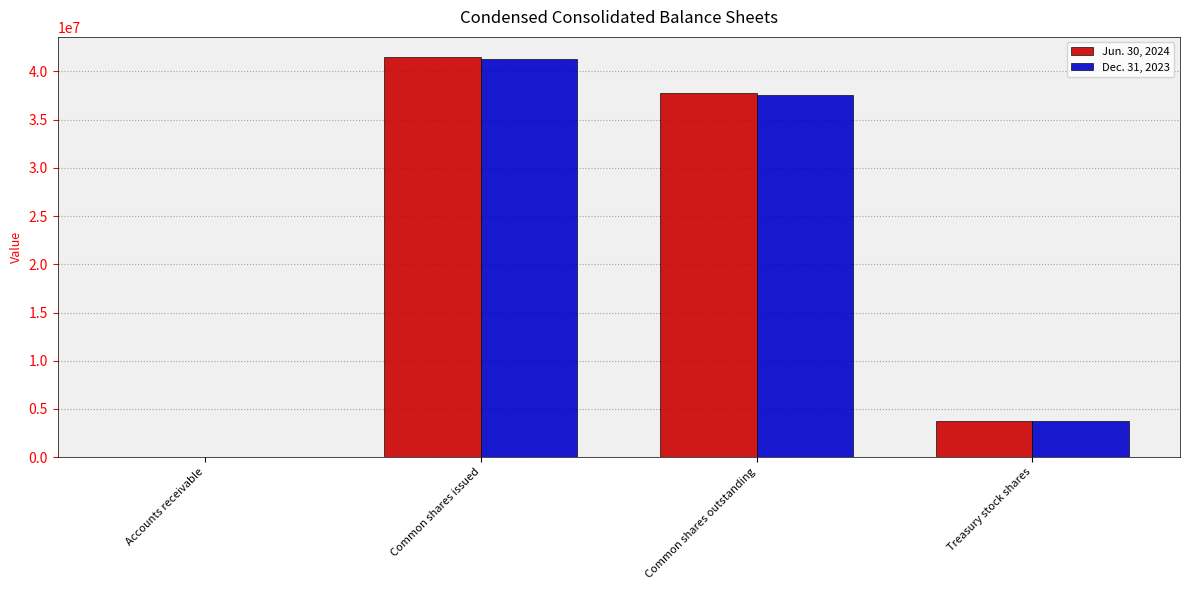

What is the maximum value shown in the chart?

41510000